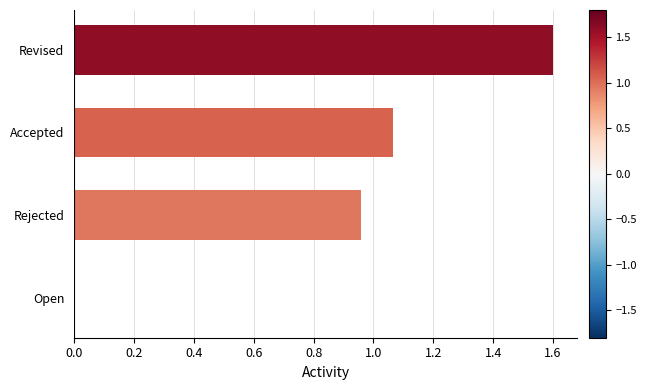

Which label corresponds to the largest value in the chart?

Revised